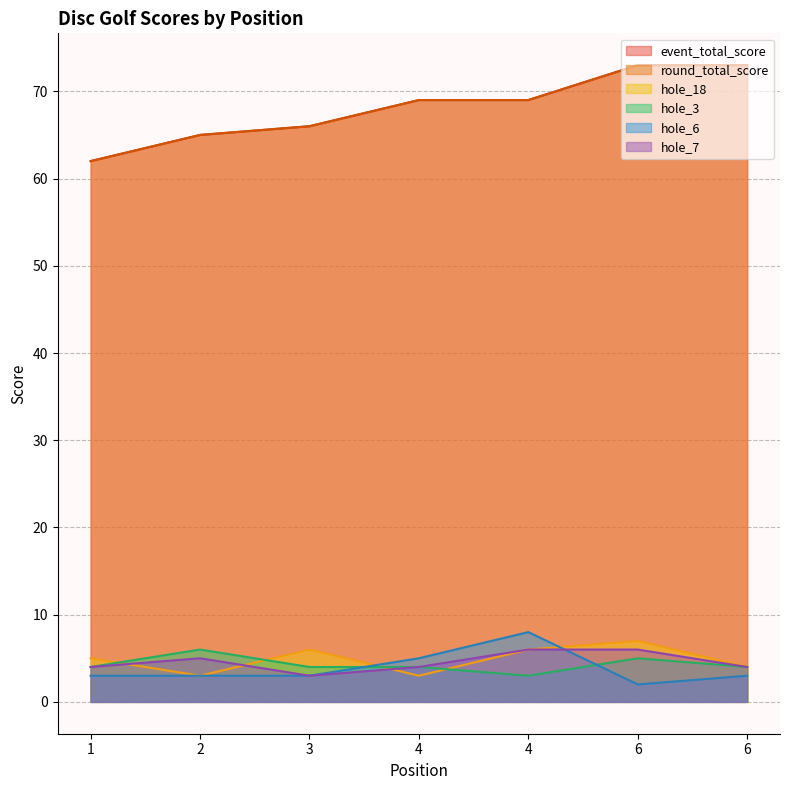

What is the sum of all hole_18 values?

34